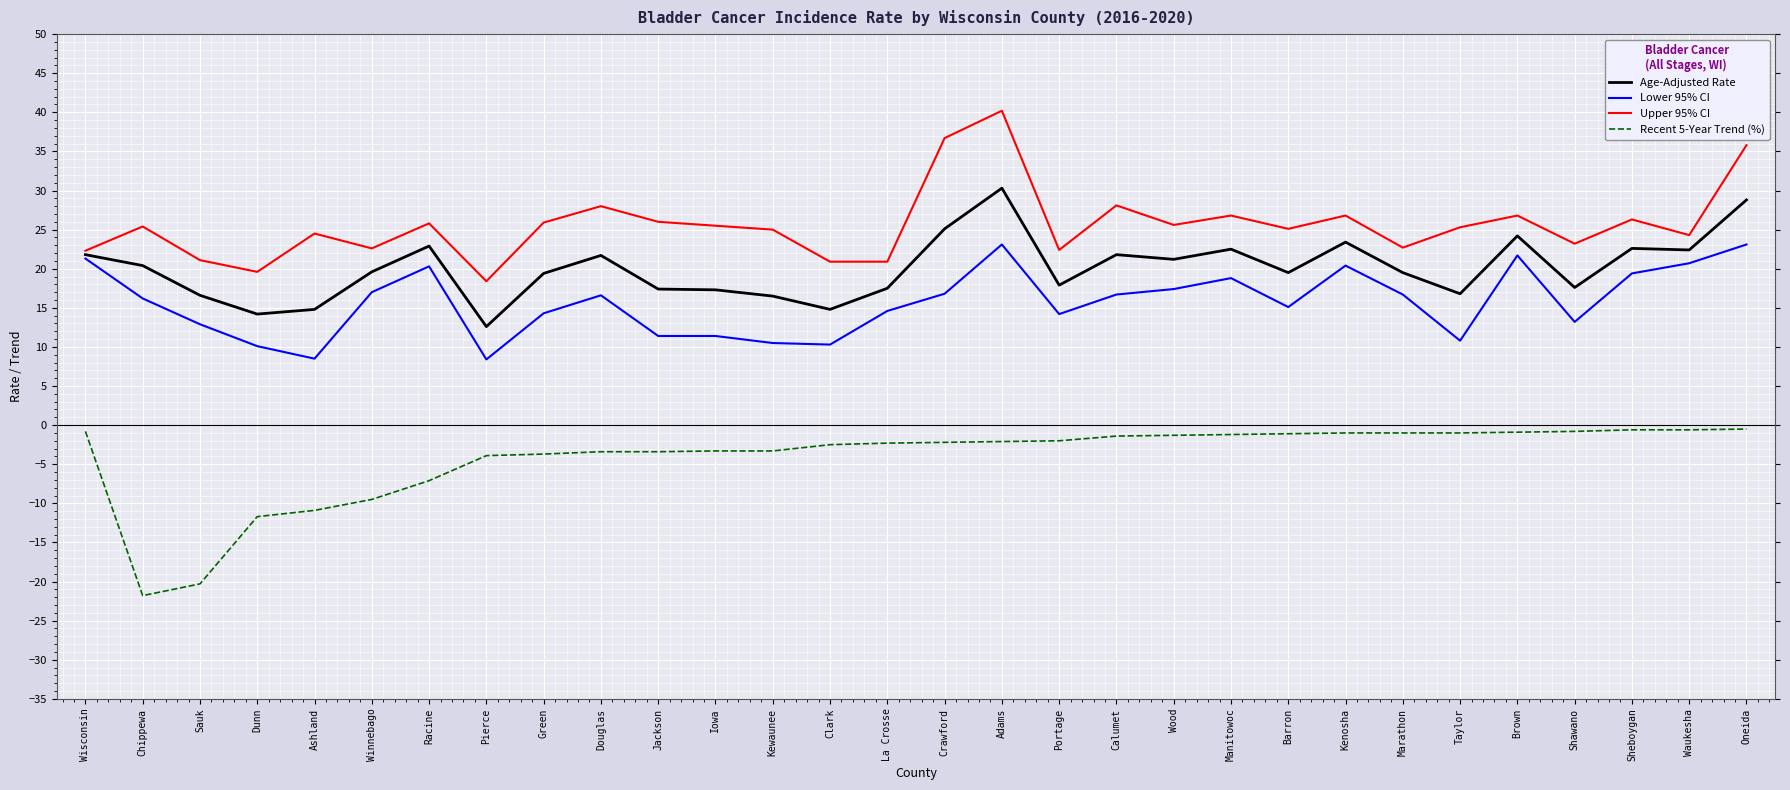

The value of Lower 95% CI at Oneida is 23.1. True or false?

True